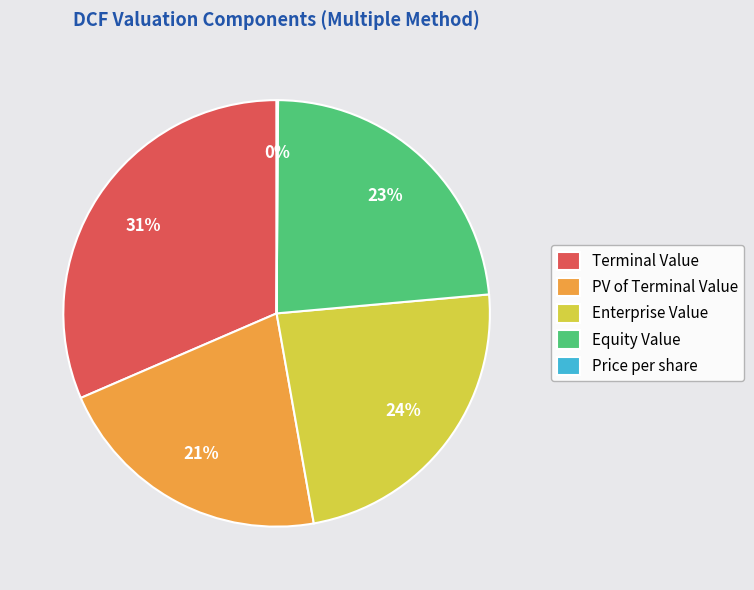

To the nearest percent, what portion does Enterprise Value represent?

24%